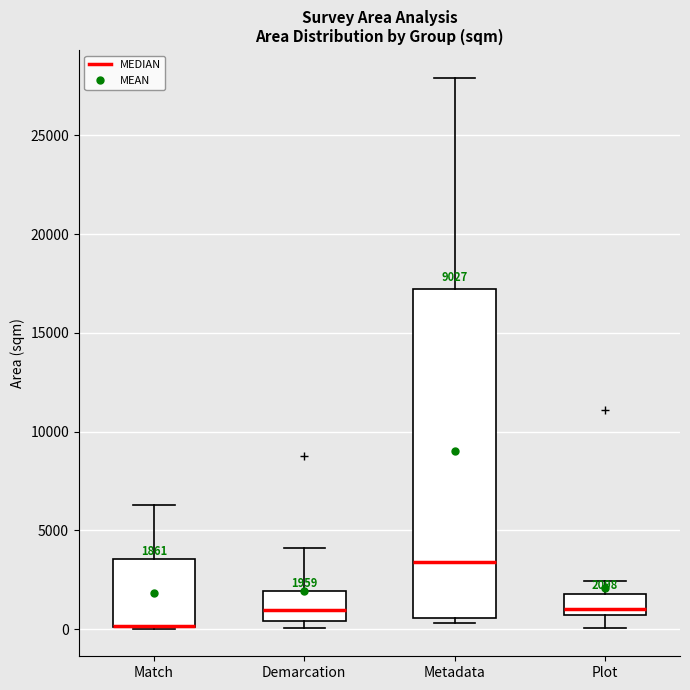

Which box is the tallest, from its lower edge to its upper edge?

Metadata